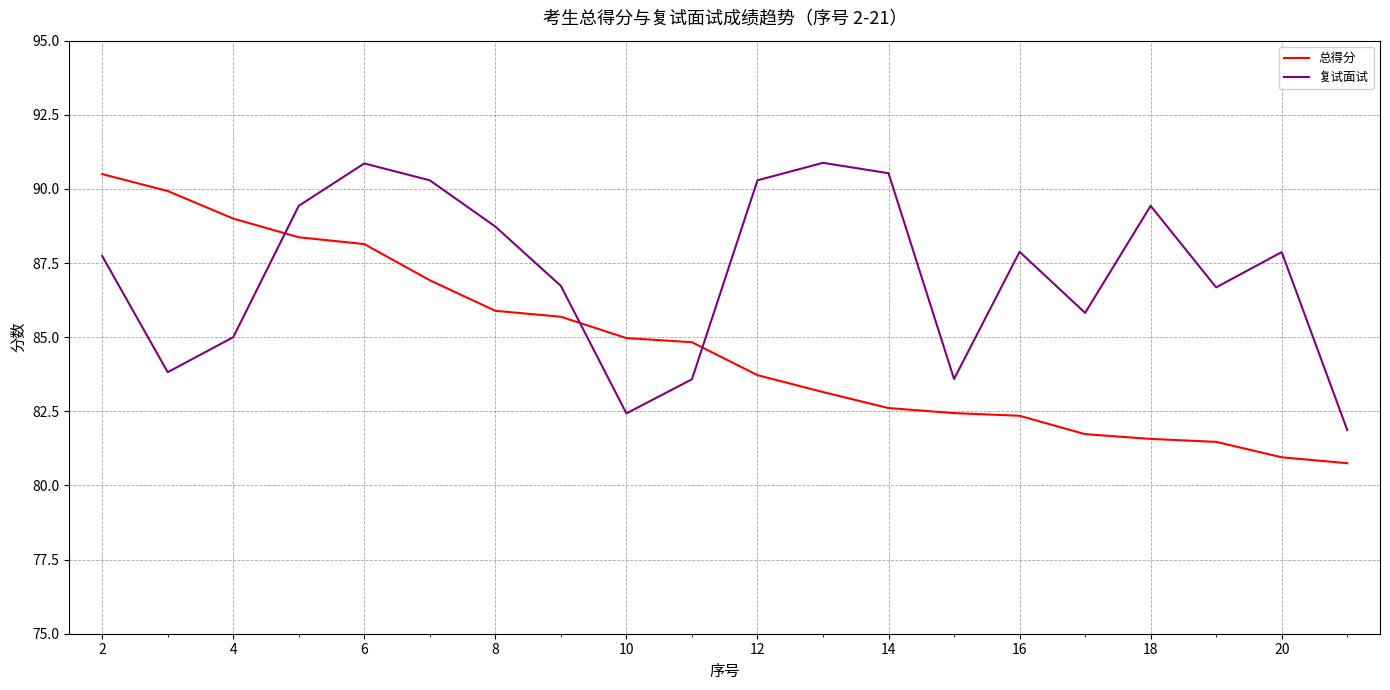

What is the lowest value of the 总得分 series?

80.8